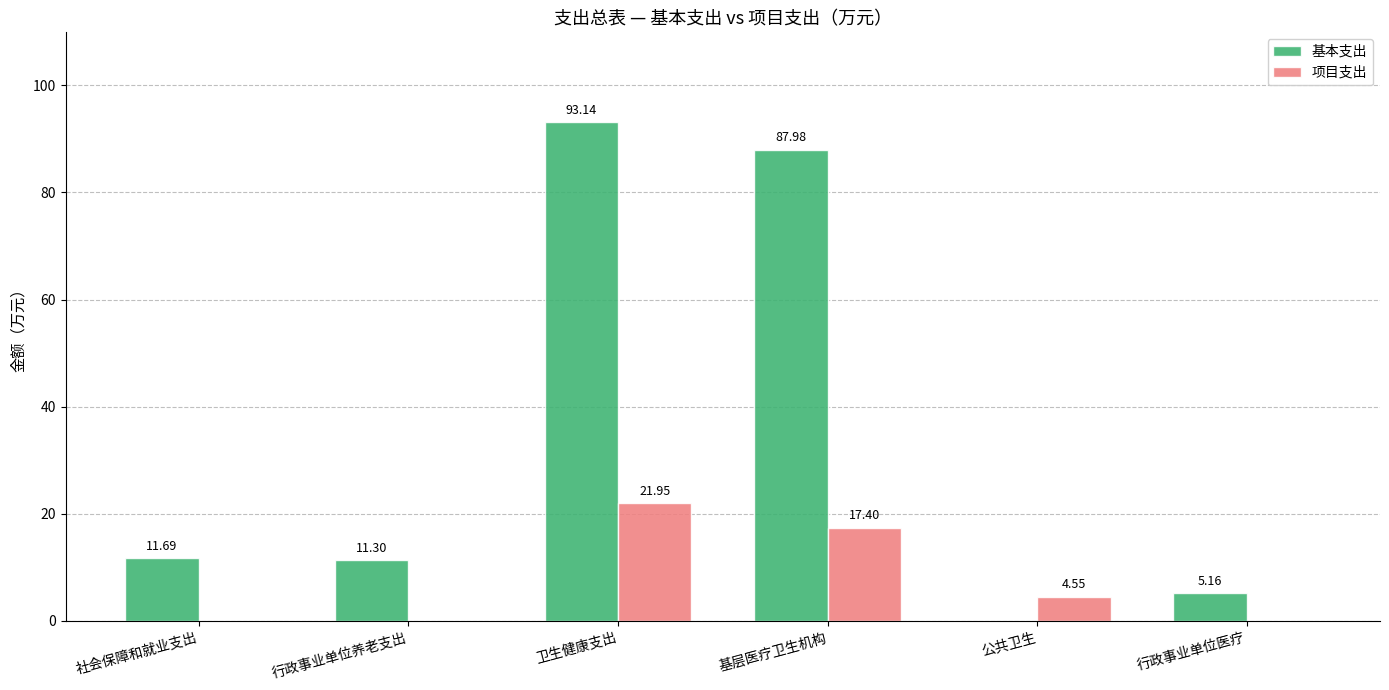

What is the maximum value shown in the chart?

93.1